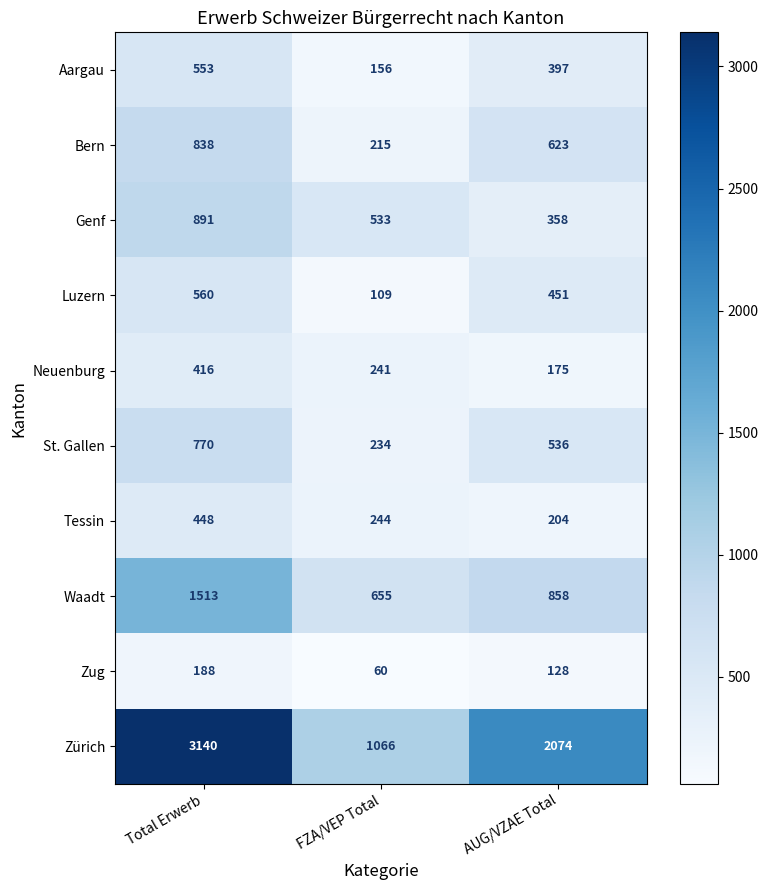

List the labels in order of Aargau value, largest first.

Total Erwerb, AUG/VZAE Total, FZA/VEP Total